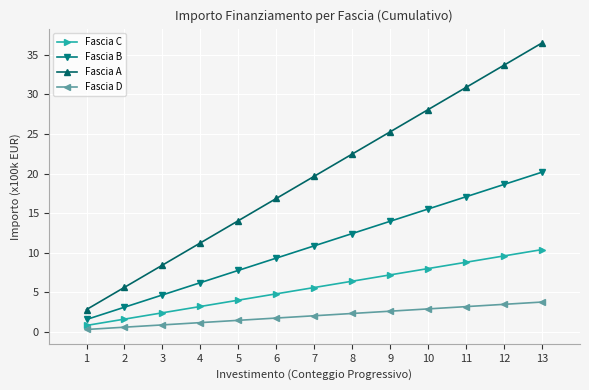

List the series in order of their overall mean, highest first.

Fascia A, Fascia B, Fascia C, Fascia D